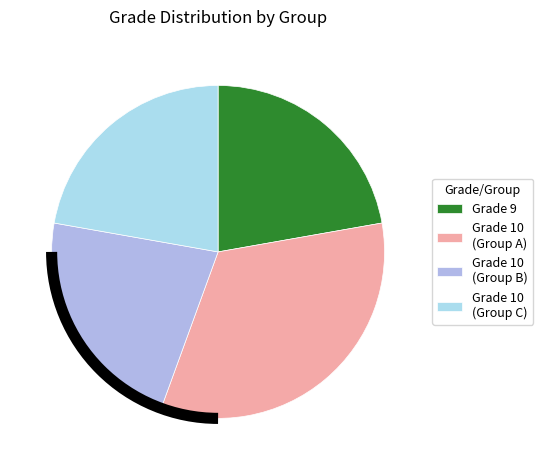

Which category has the biggest portion of the pie?

Grade 10 (Group A)